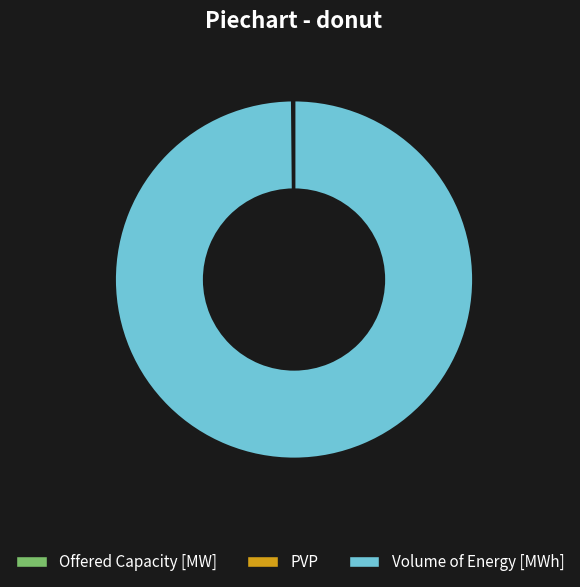

Is it true that Volume of Energy [MWh] is 100% of the pie?

True